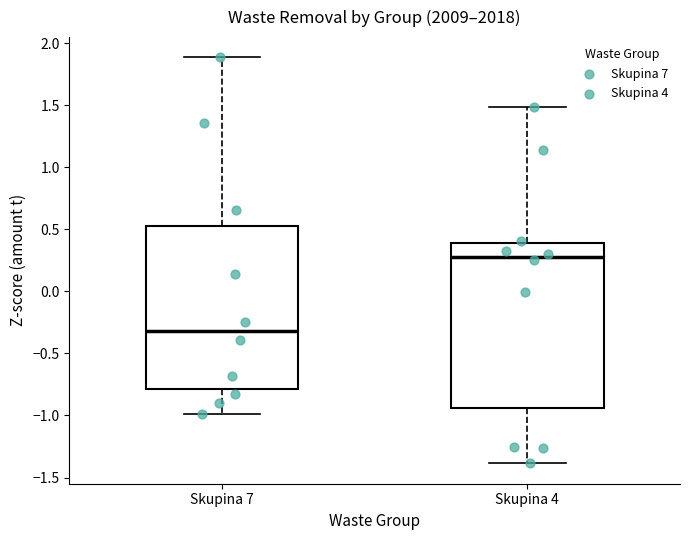

Reading left to right, read every box against the y-axis: the position of its median line, the range the box covers, and the ends of its whiskers. The values are not printed on the chart, so give them approximately, as read against the axis.

Skupina 7: median -0.30, box -0.80 to 0.55, whiskers -1.00 to 1.90
Skupina 4: median 0.30, box -0.95 to 0.40, whiskers -1.40 to 1.50